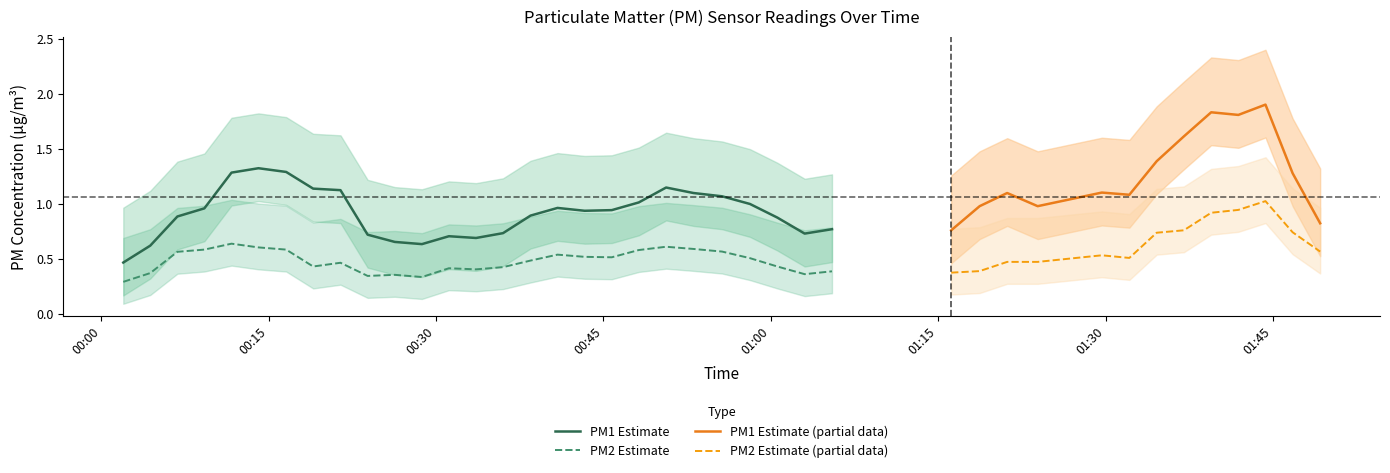

Which series has the largest total across all categories?

P1